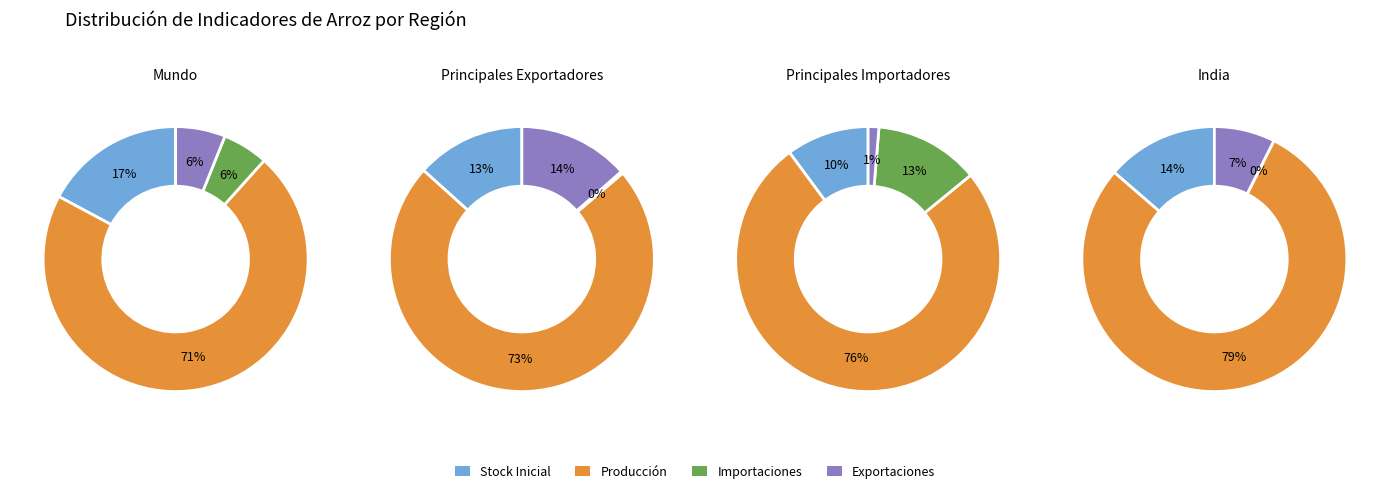

To the nearest percent, what is the average slice percentage?

25%